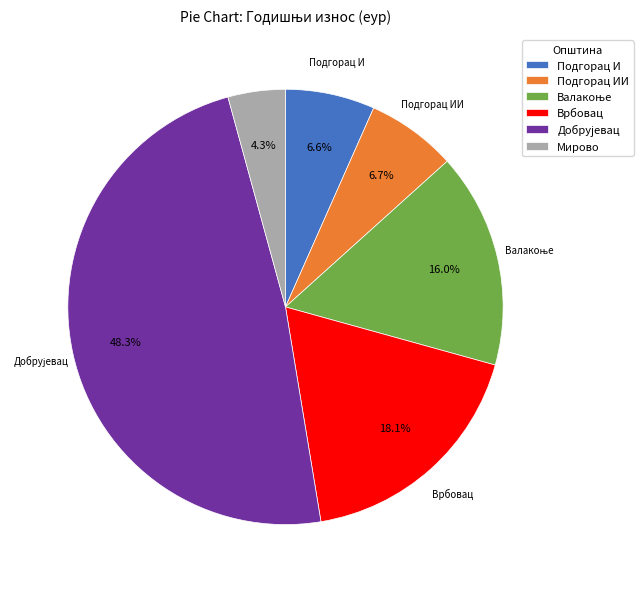

To the nearest percent, what percentage of the pie is Подгорац ИИ?

7%